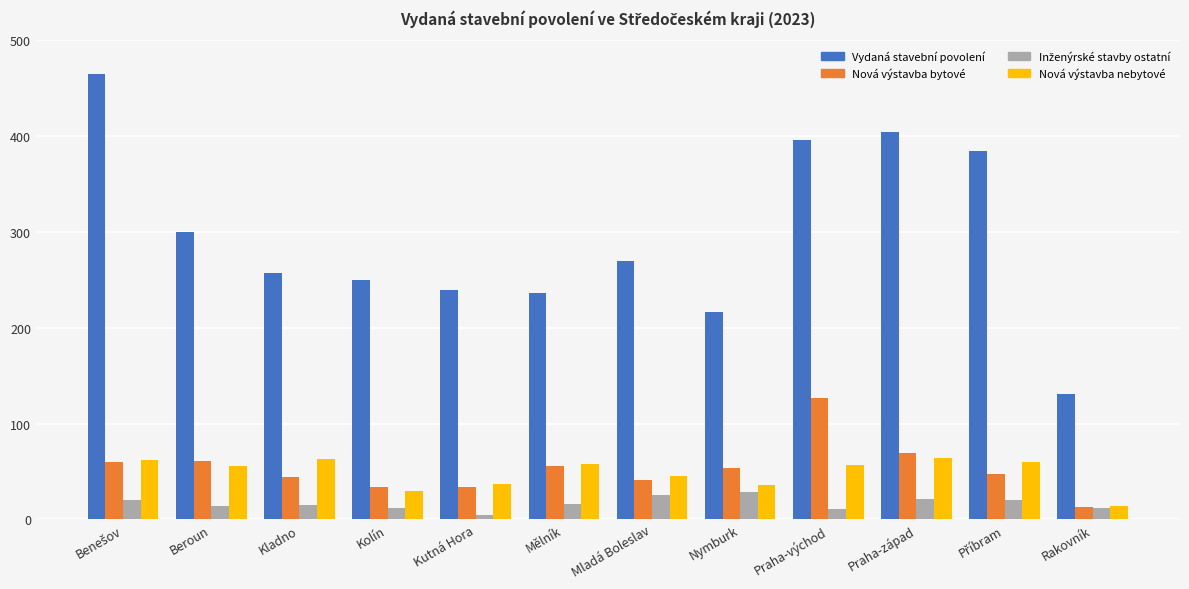

What is the difference between the second highest and second lowest values in the Nová výstavba nebytové series?

33